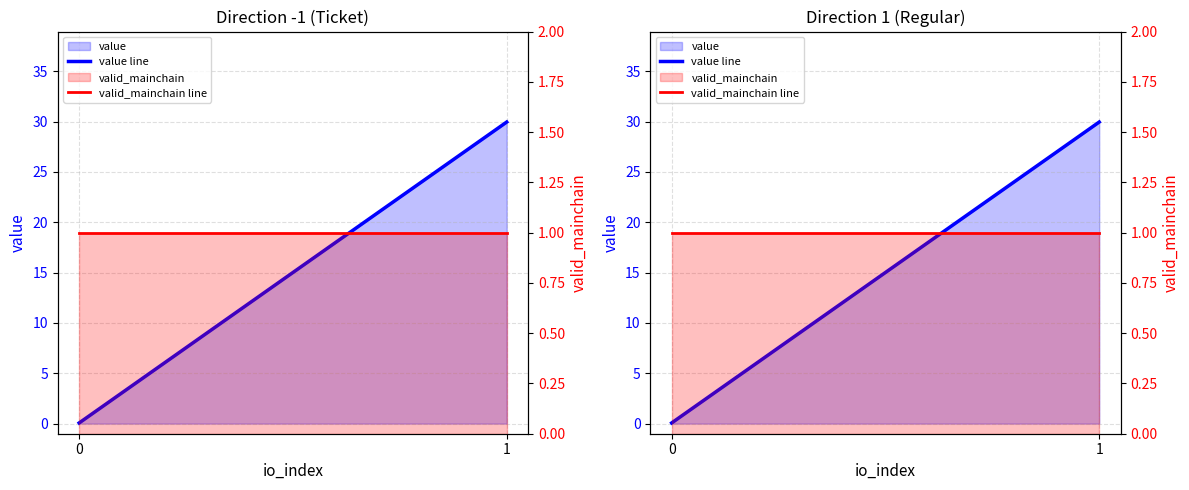

What are all the series names shown in the legend?

value line, valid_mainchain line